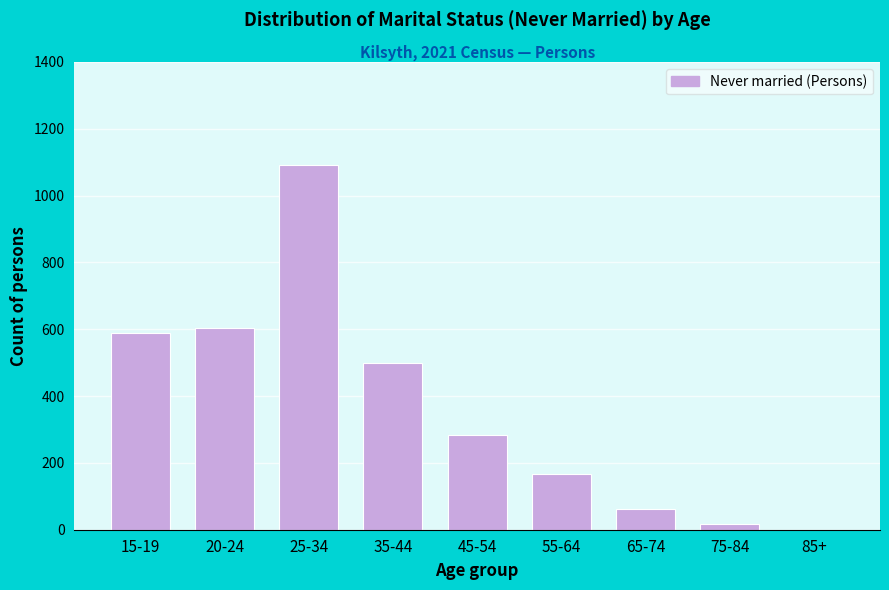

Reading left to right, extract all data points from this chart.

15-19=589	20-24=603	25-34=1092	35-44=499	45-54=283	55-64=166	65-74=63	75-84=17	85+=0